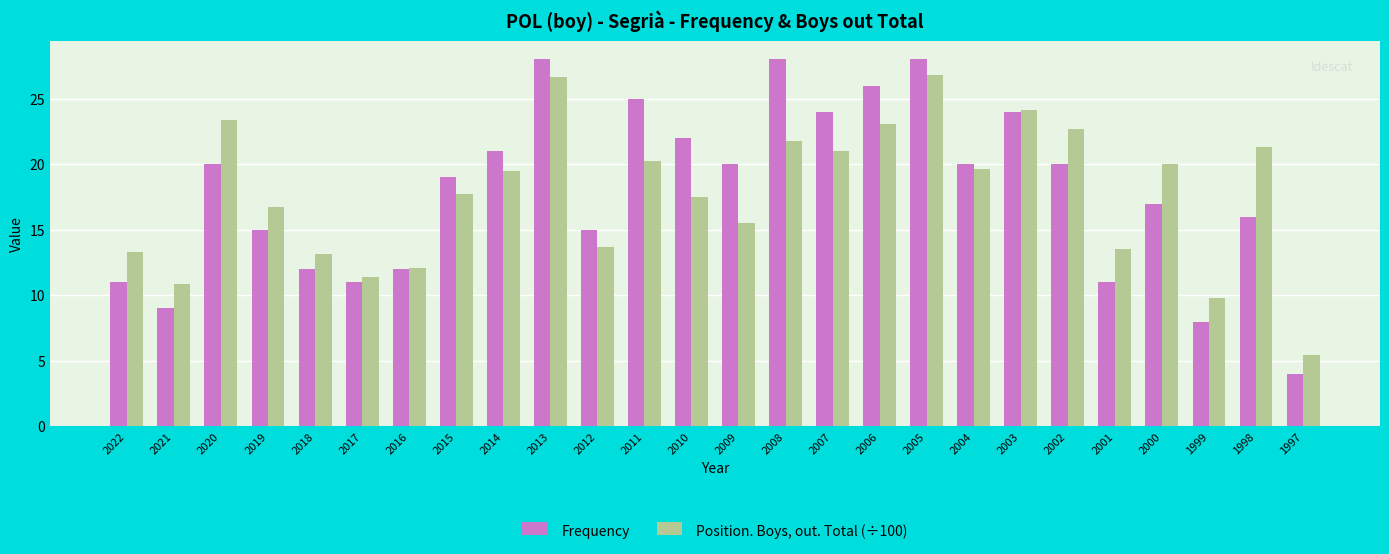

Is the value of Frequency at 2000 greater than the value of Position. Boys, out. Total (÷100) at 2003?

No